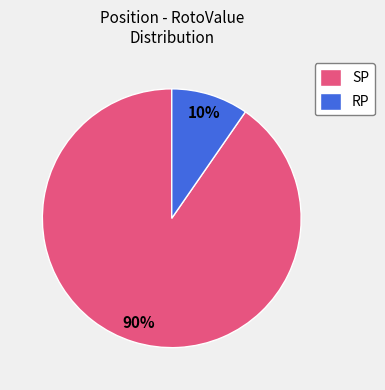

To the nearest percent, what is the average slice percentage?

50%